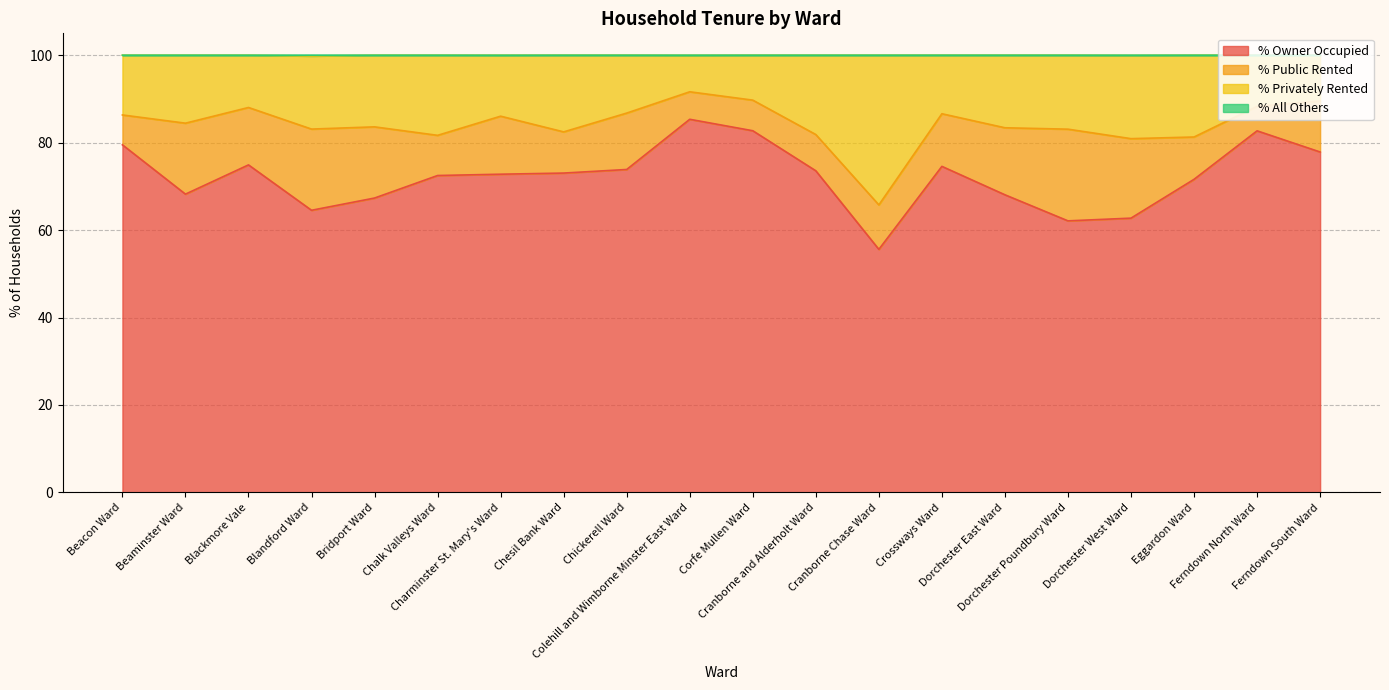

What is the value of the % Owner Occupied point at the 14th from the left?

74.6